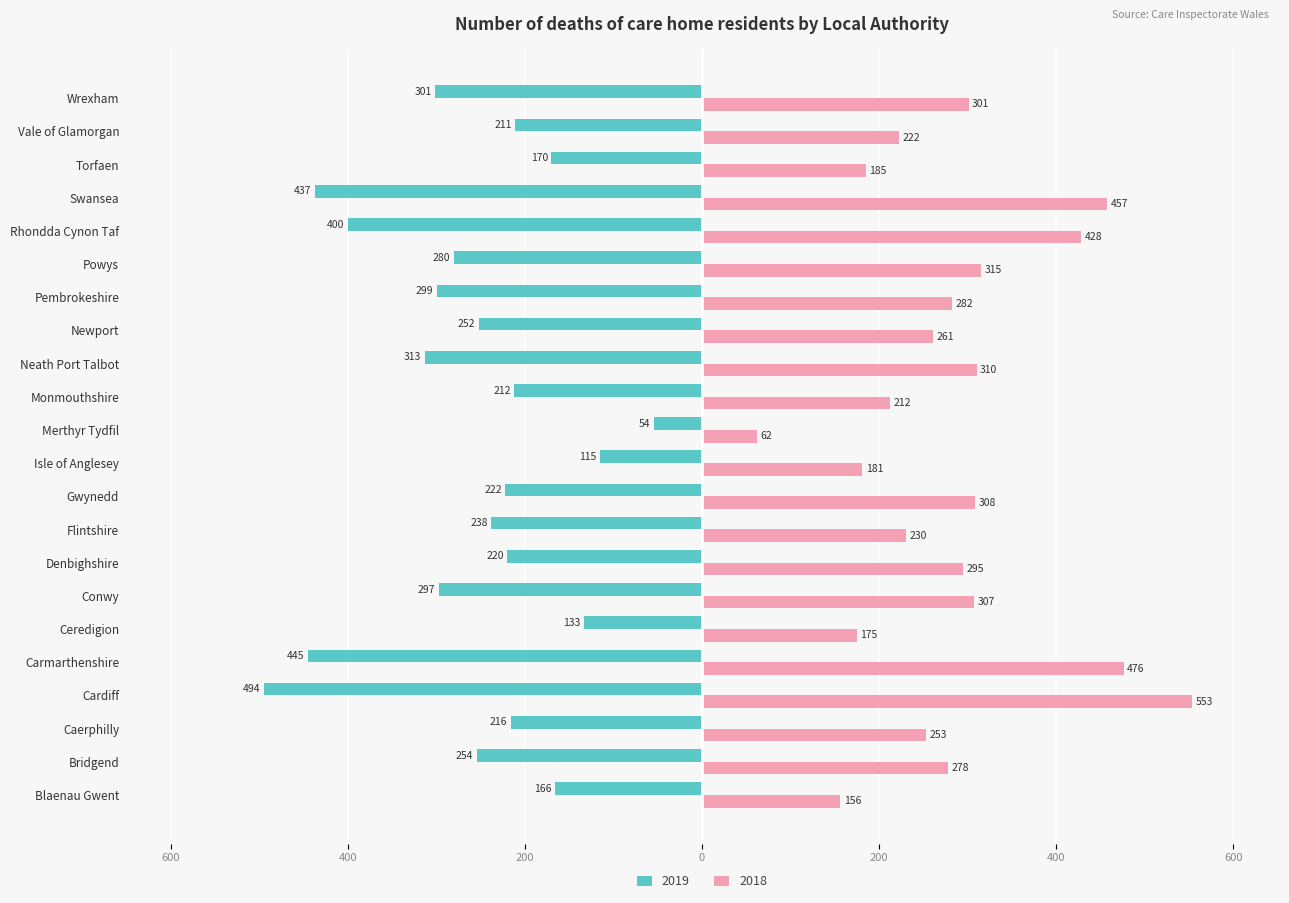

What are all the series names shown in the legend?

2019, 2018